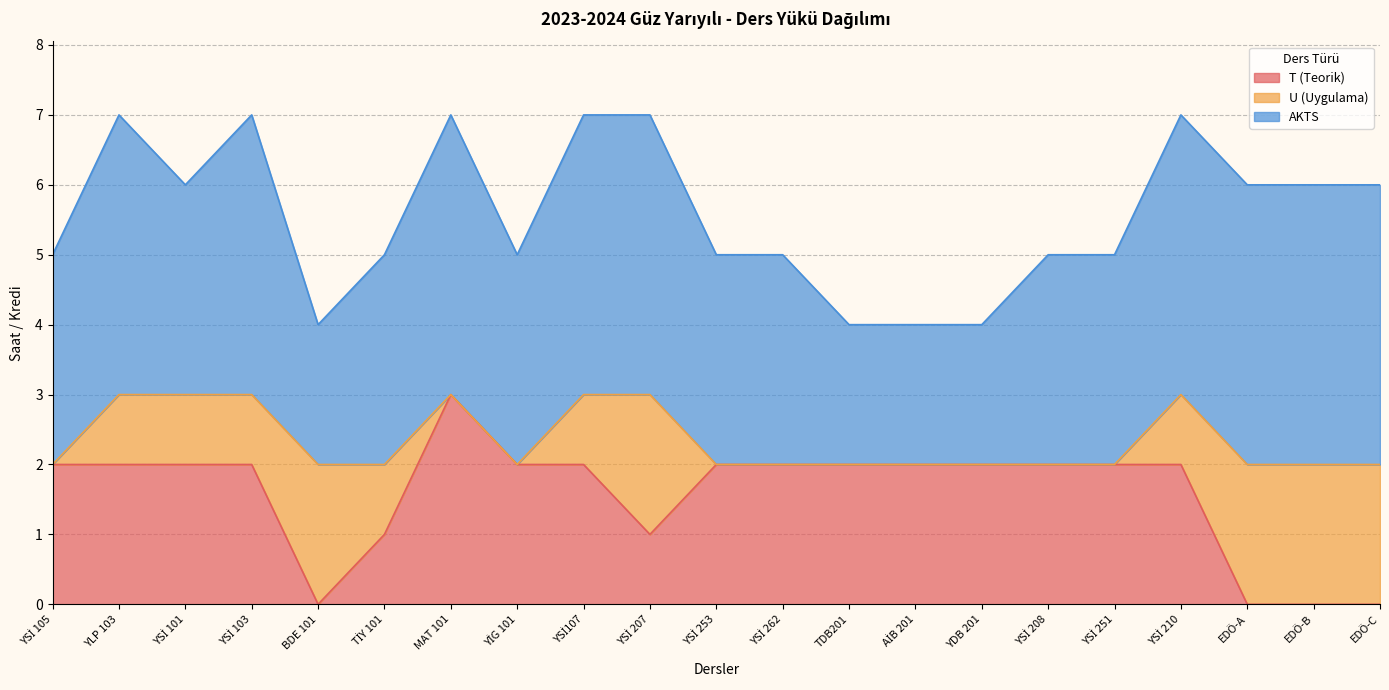

What is the total value across all series at YSİ 103?

7